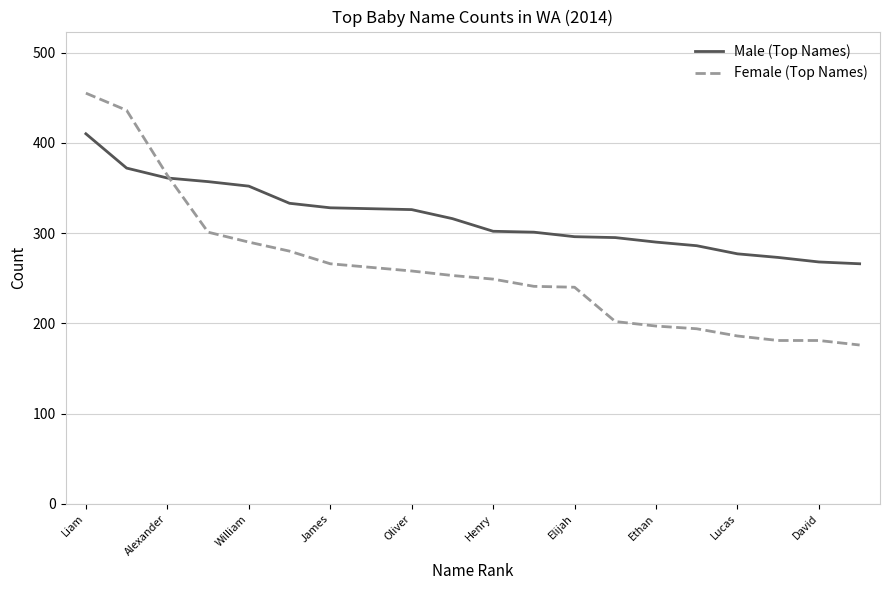

Rank the series by their average value, from lowest to highest.

Female (Top Names), Male (Top Names)